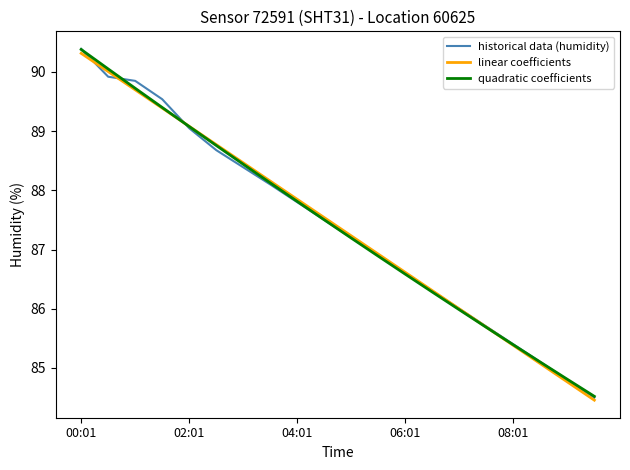

What is the greatest value displayed?

90.4